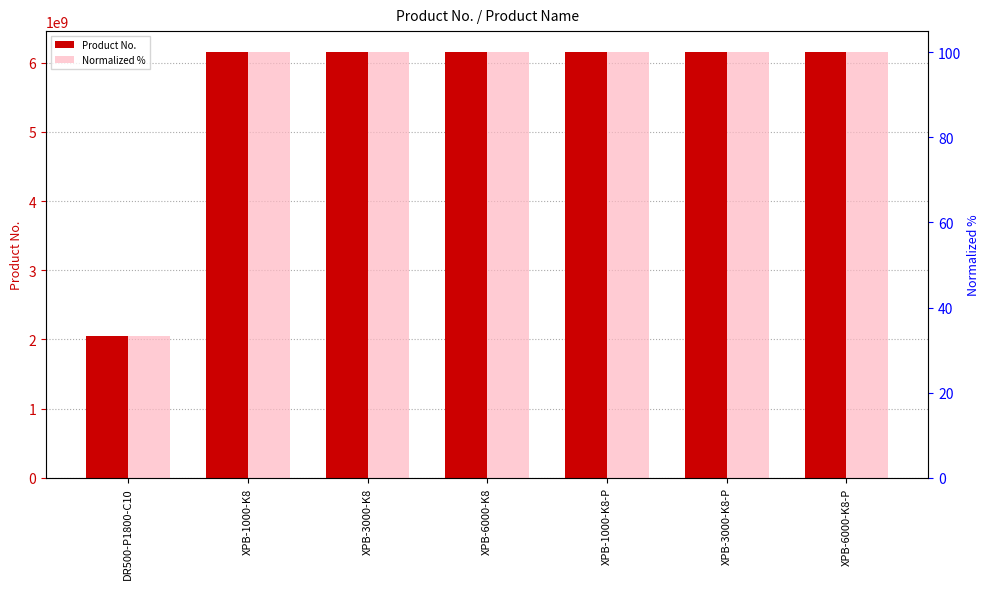

What position from the left is XPB-3000-K8?

3